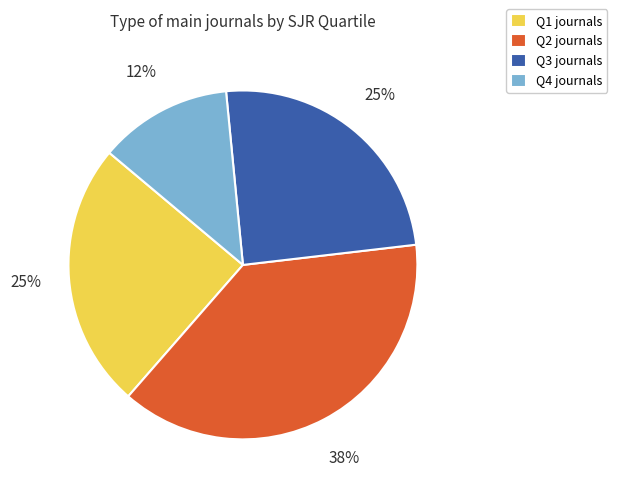

To the nearest percent, what is the average slice percentage?

25%